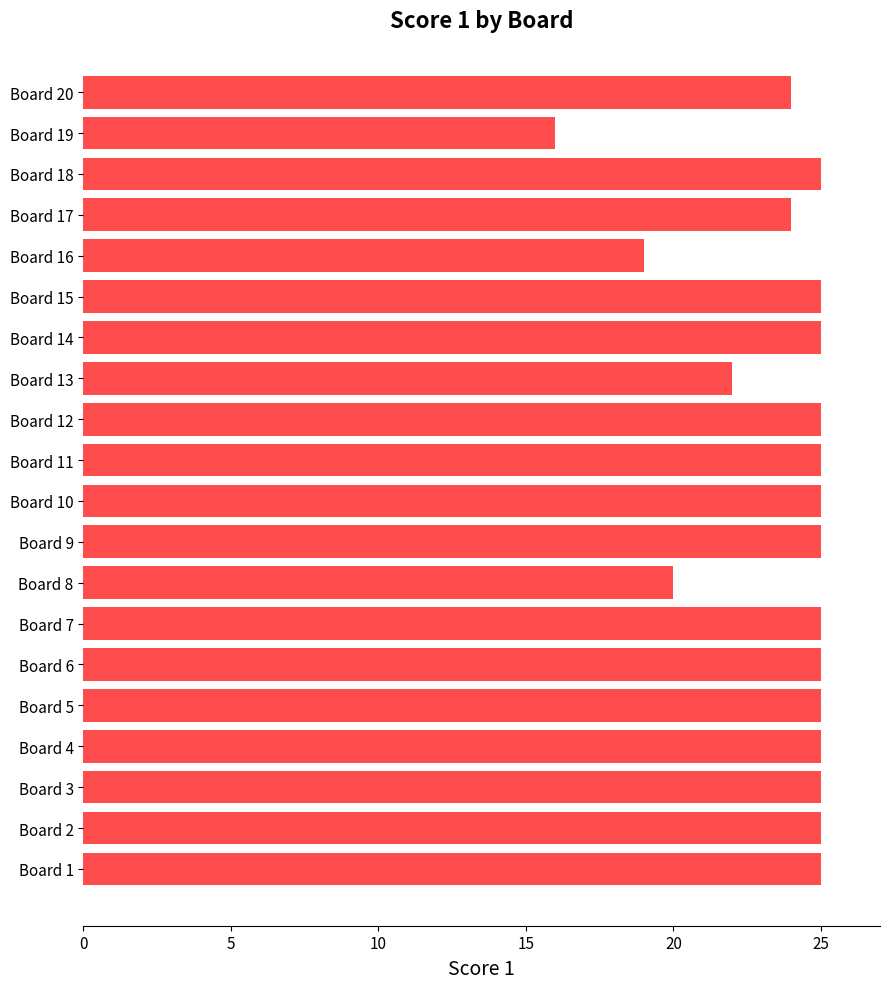

Approximately how many times larger is the value at Board 2 compared to Board 5?

1.0